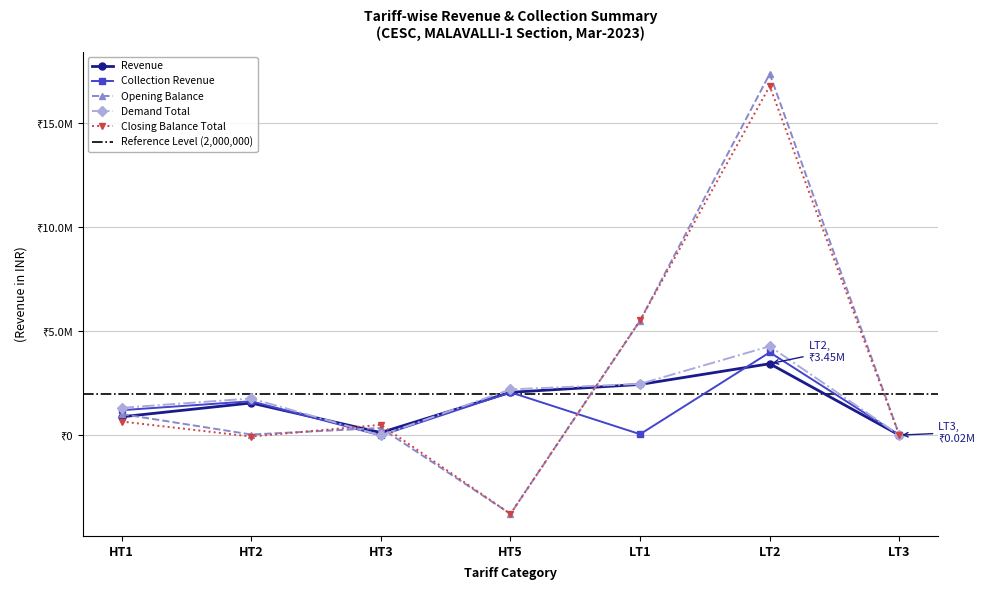

Which category has the lowest value across all series?

HT5